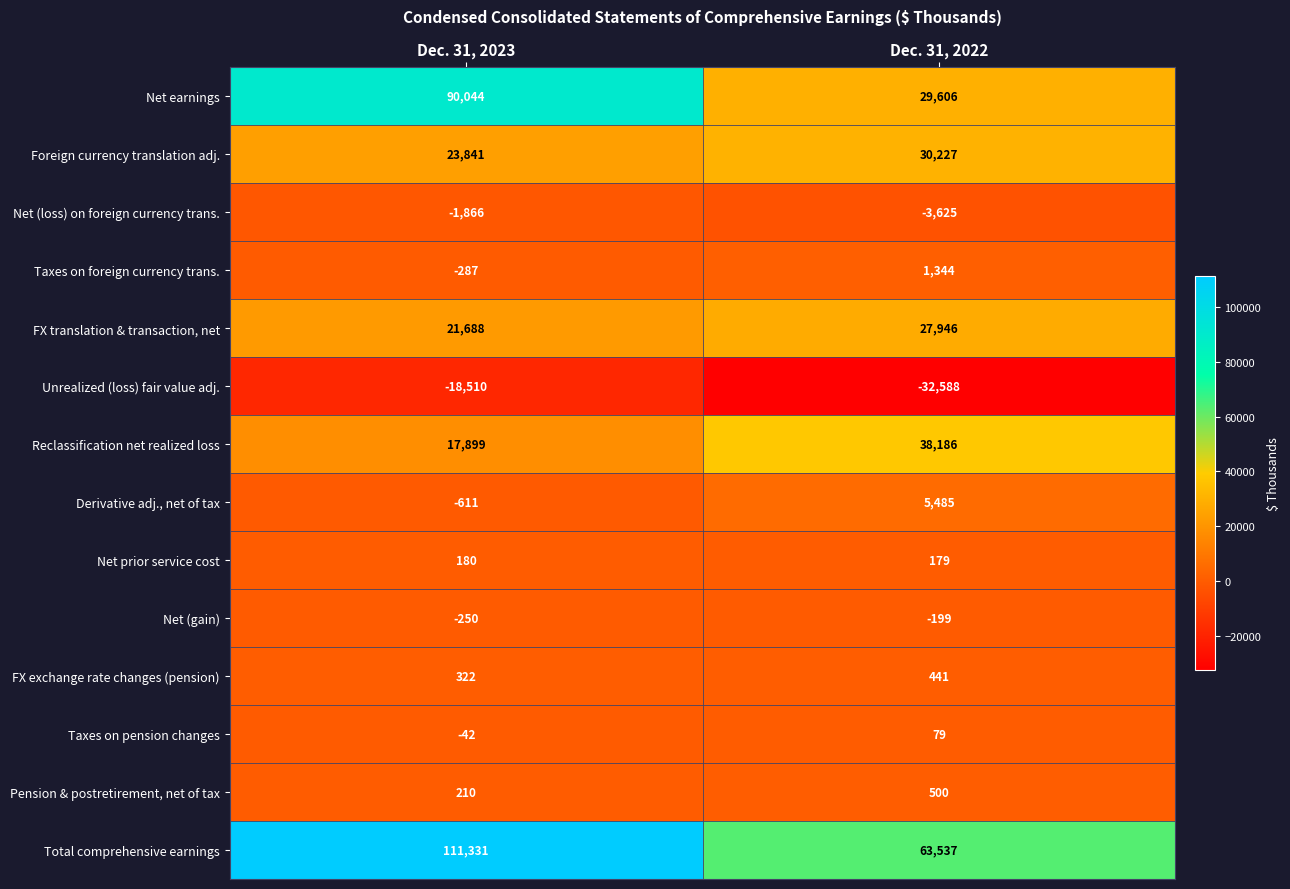

Where is Unrealized (loss) fair value adj. nearest to the value -25549?

Dec. 31, 2023